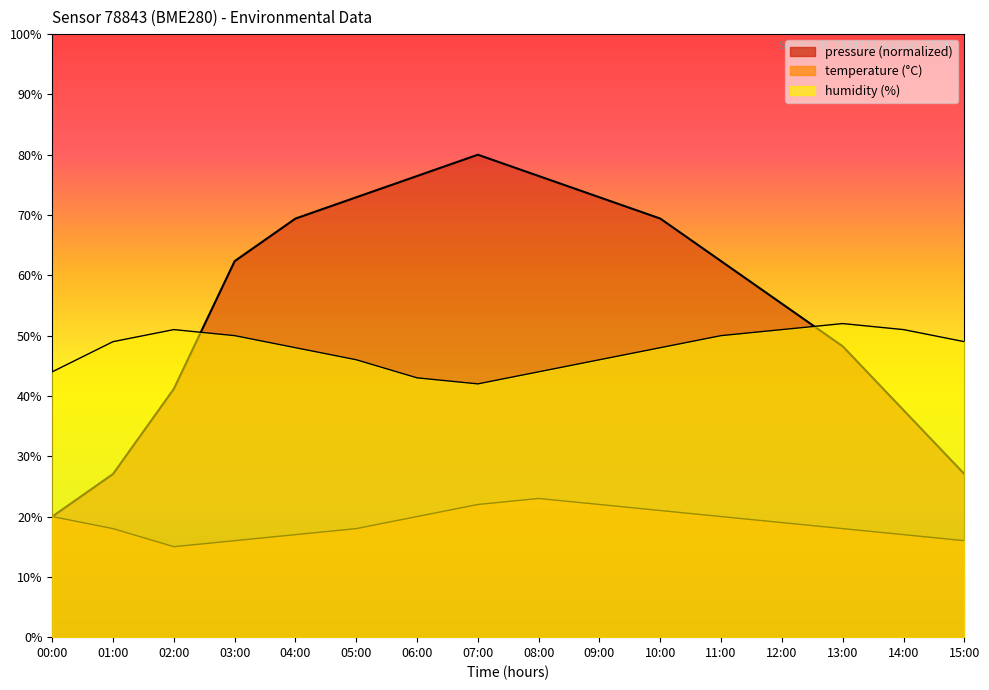

Is it true that pressure equals 120.9 at 04:00?

False